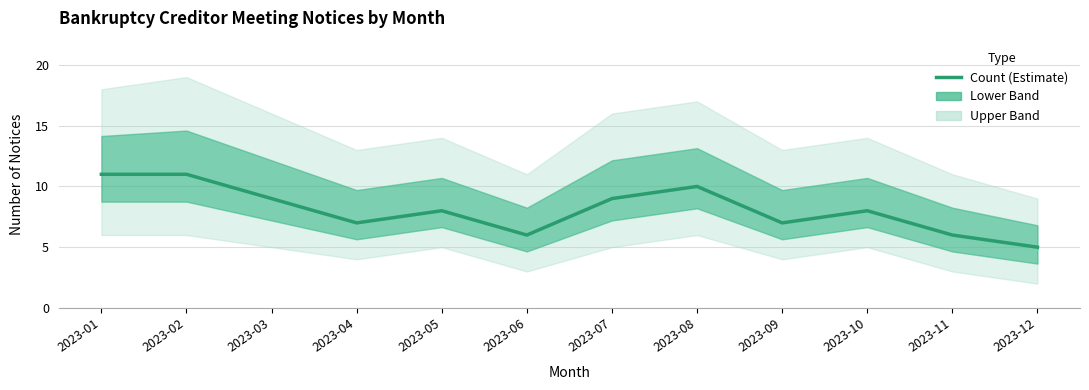

What is the value of the 3rd point from the left?

9